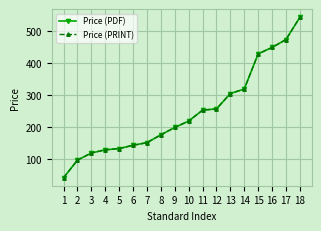

Is the value of Price (PDF) at 14 greater than the value of Price (PRINT) at 2?

Yes